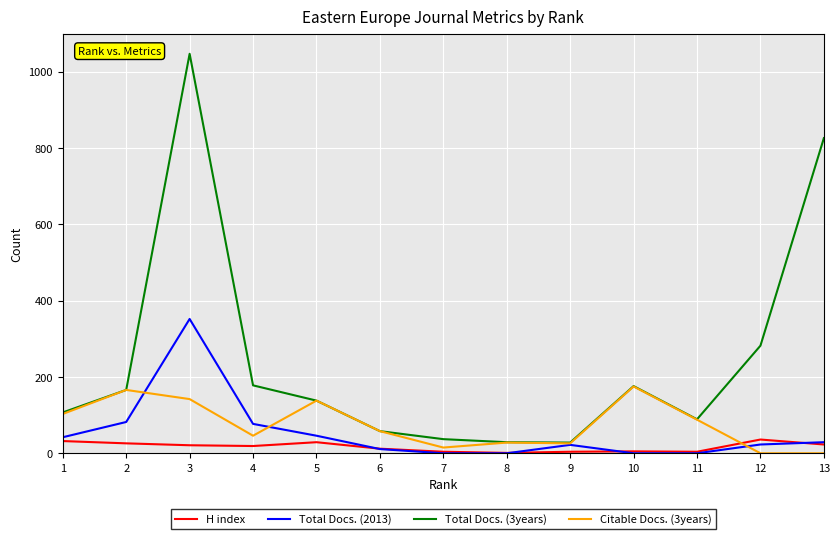

What is the sum of all Total Docs. (3years) values?

3161